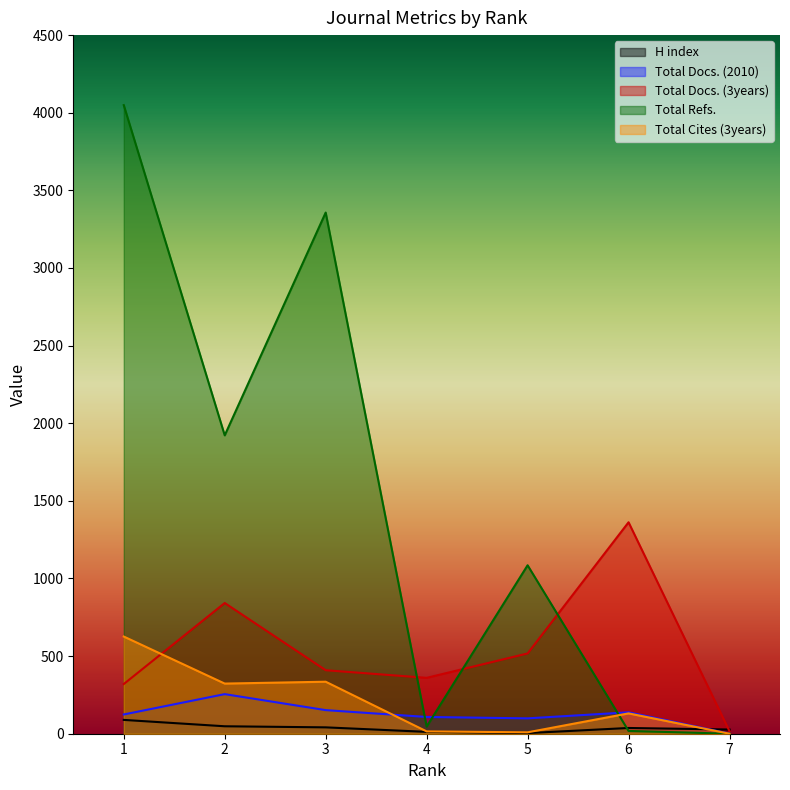

What is the average value of the Total Docs. (2010) series?

125